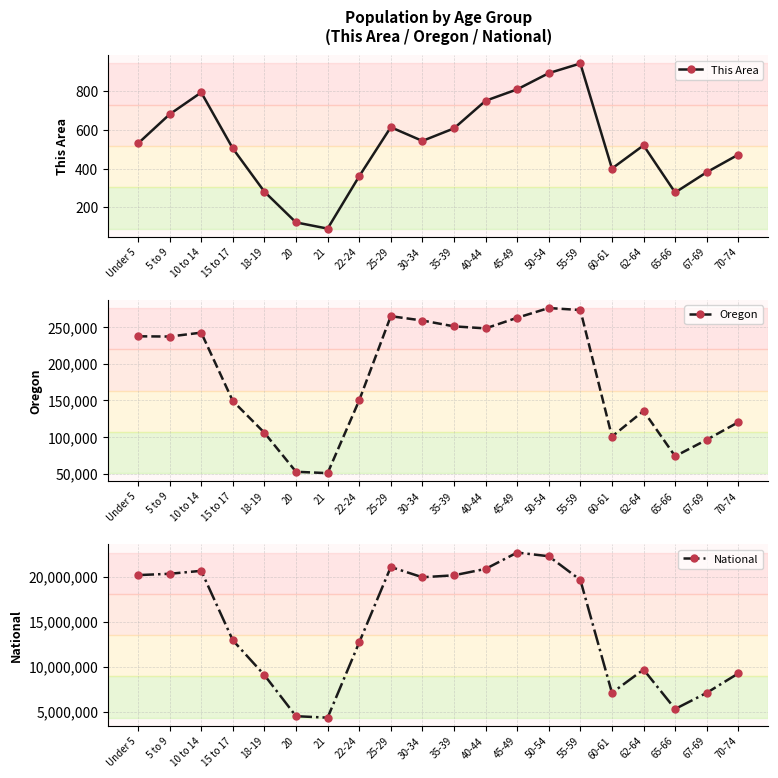

Is this an area chart (filled region under the line)?

No